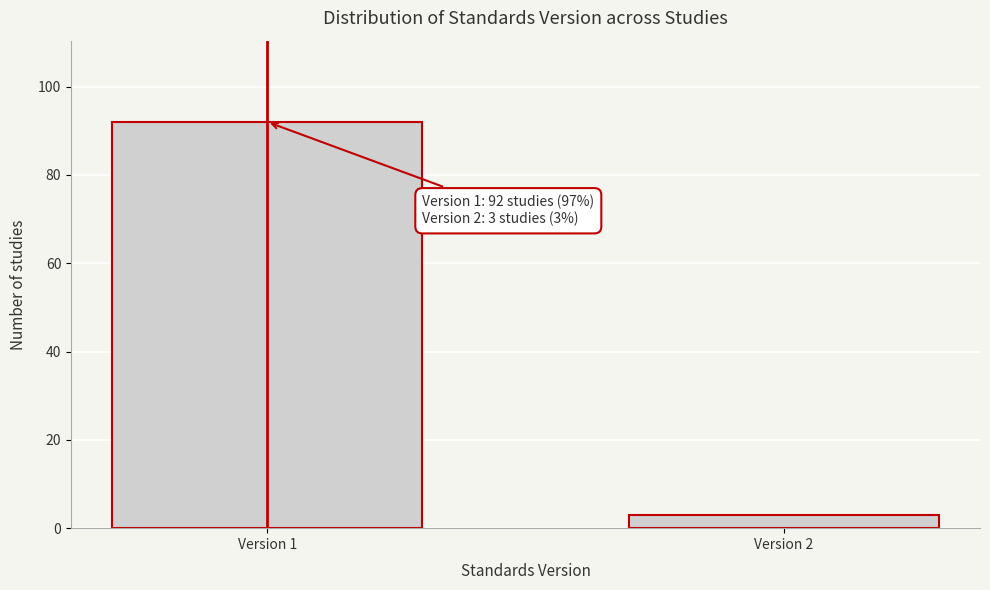

Reading left to right, list all the values displayed in this chart.

Version 1=92	Version 2=3